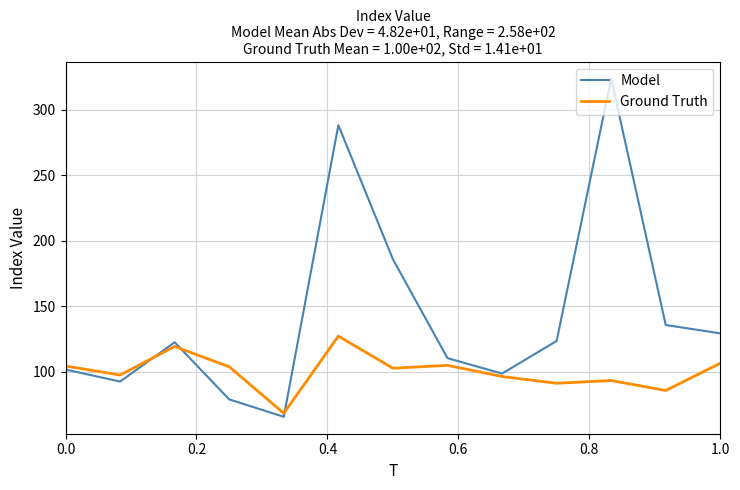

In Model, how many points are lower than both neighbors (excluding endpoints)?

3